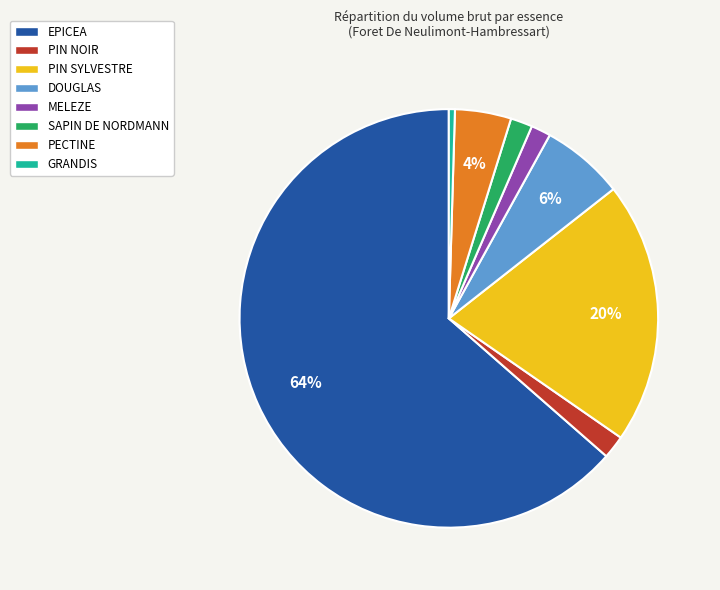

What is the largest slice in the pie chart?

EPICEA